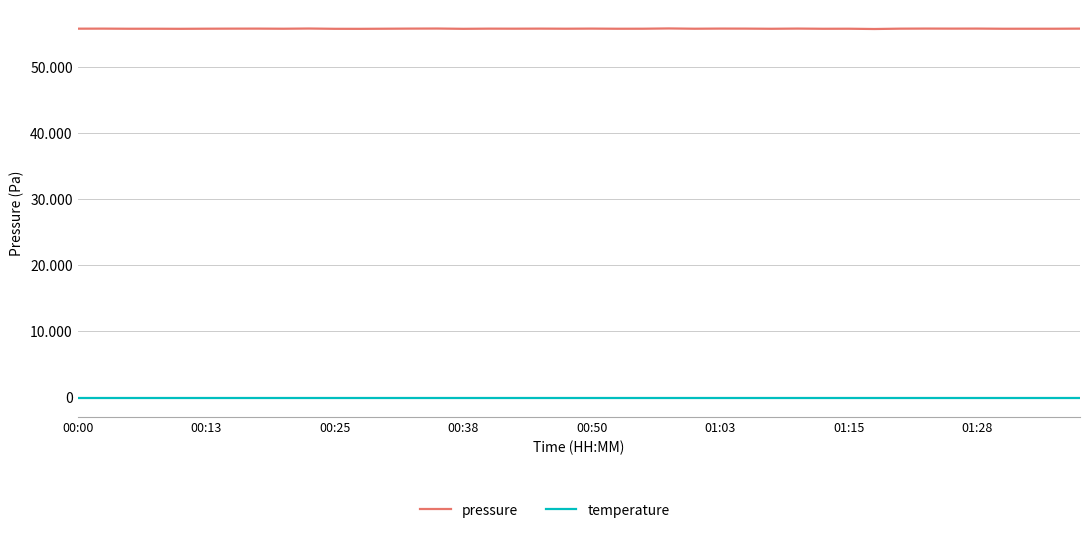

What are all the series names shown in the legend?

pressure, temperature